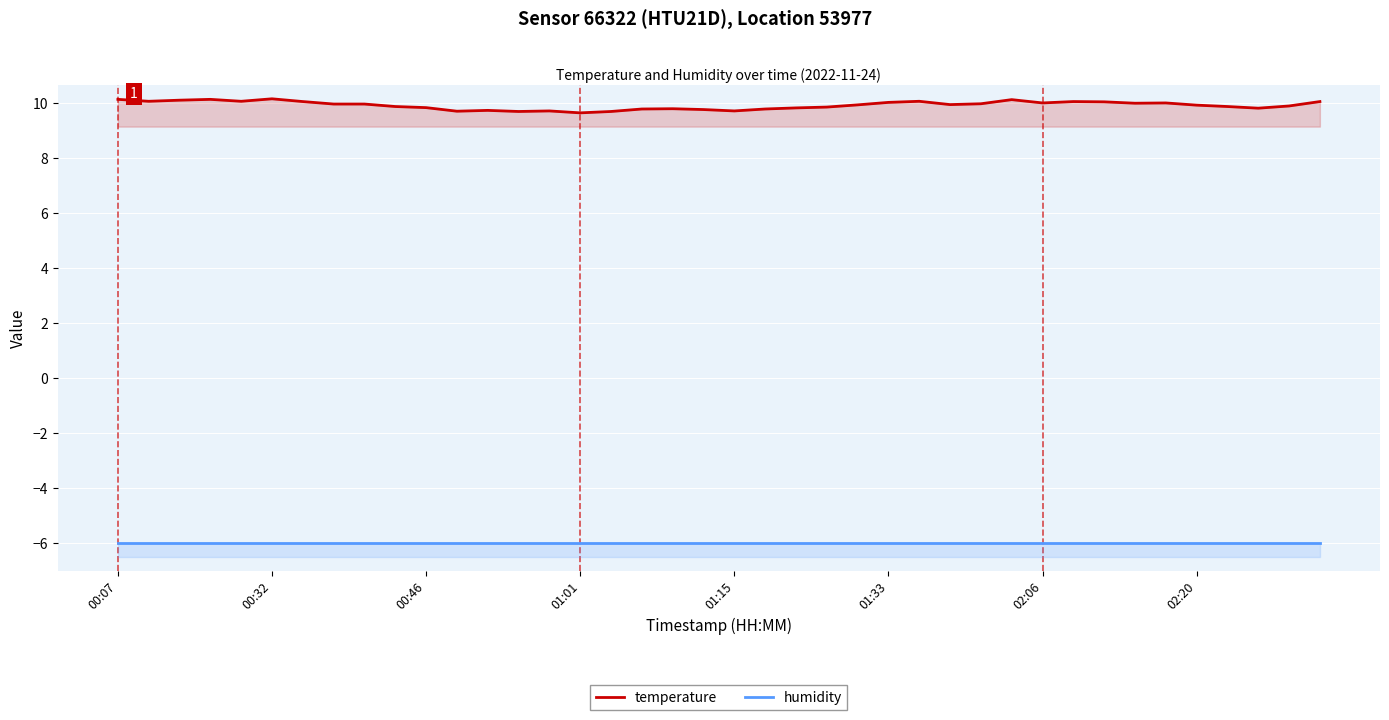

Which has a higher value, 37 or 22?

22